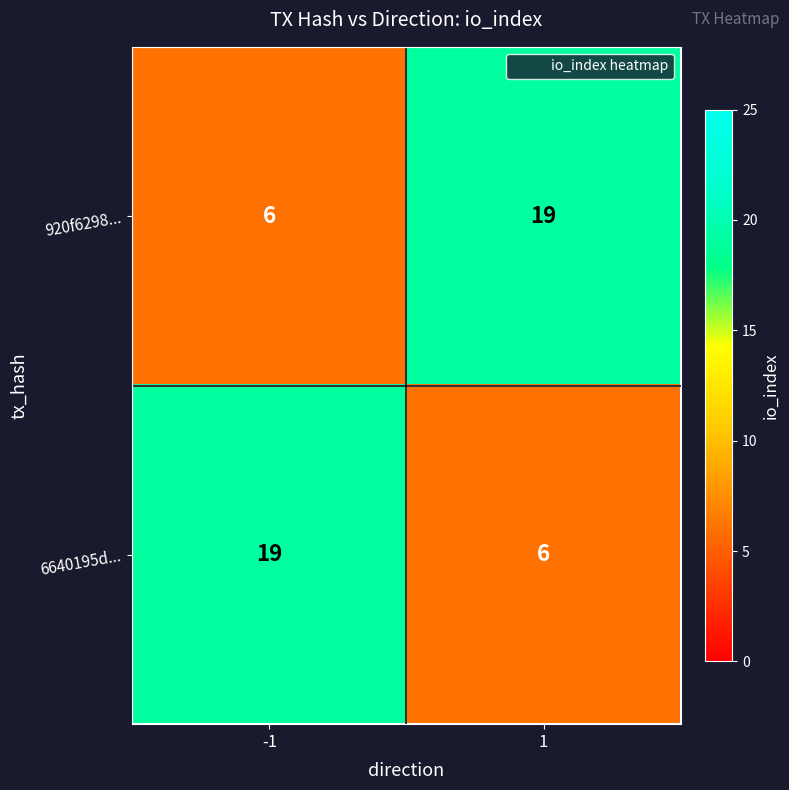

Reading left to right, list all the values displayed in this chart.

920f6298...: 6	19
6640195d...: 19	6